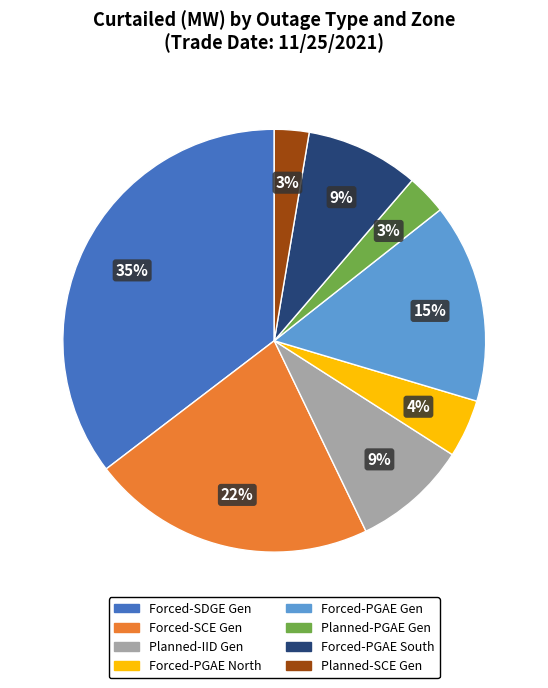

Is there a majority slice in this chart?

No